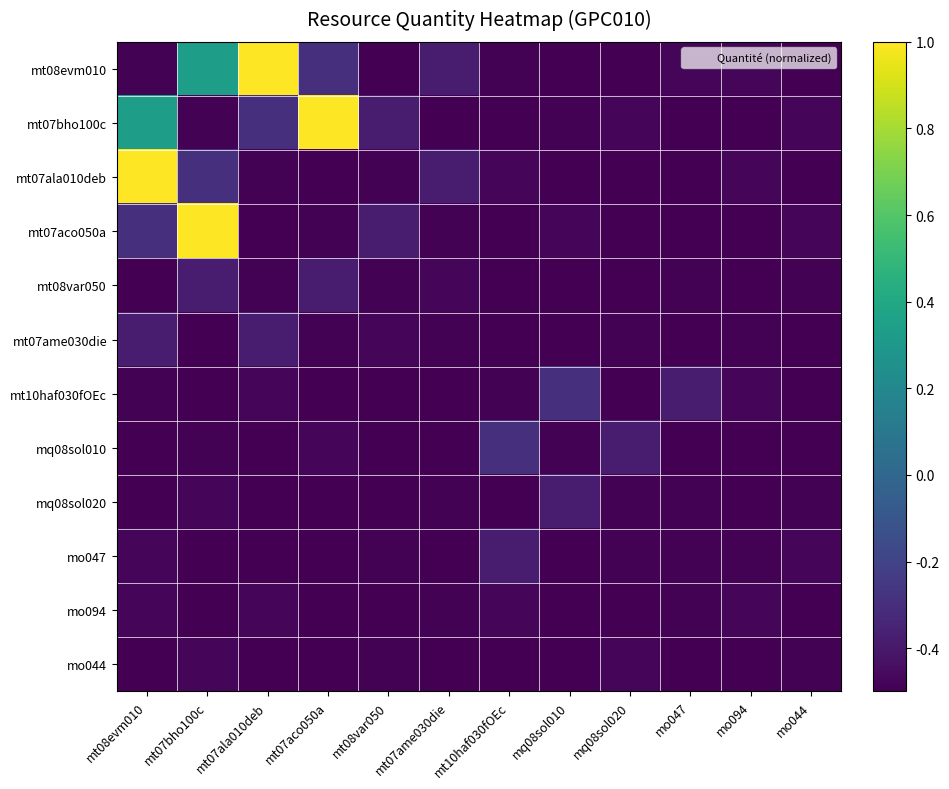

Count the number of categories in the chart.

12